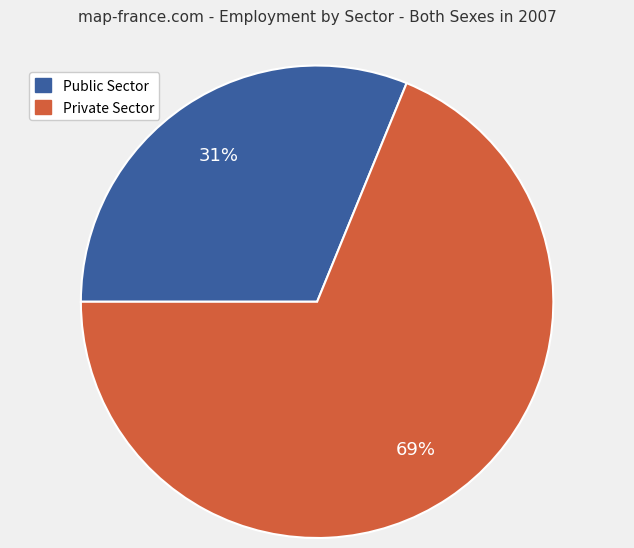

How many slices are in this pie chart?

2